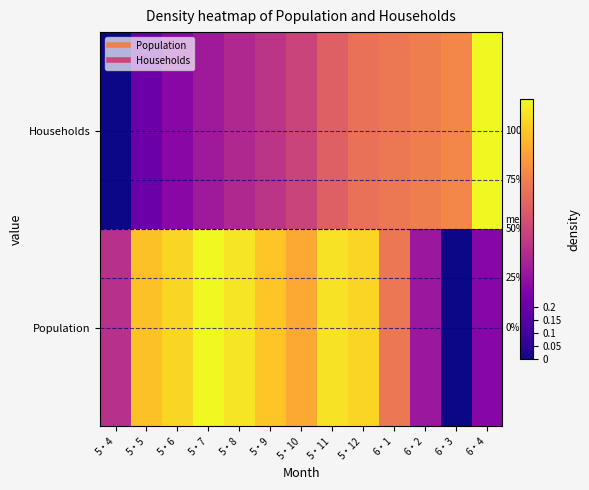

What is the difference between the Households values at 5・6 and 6・3?

0.4